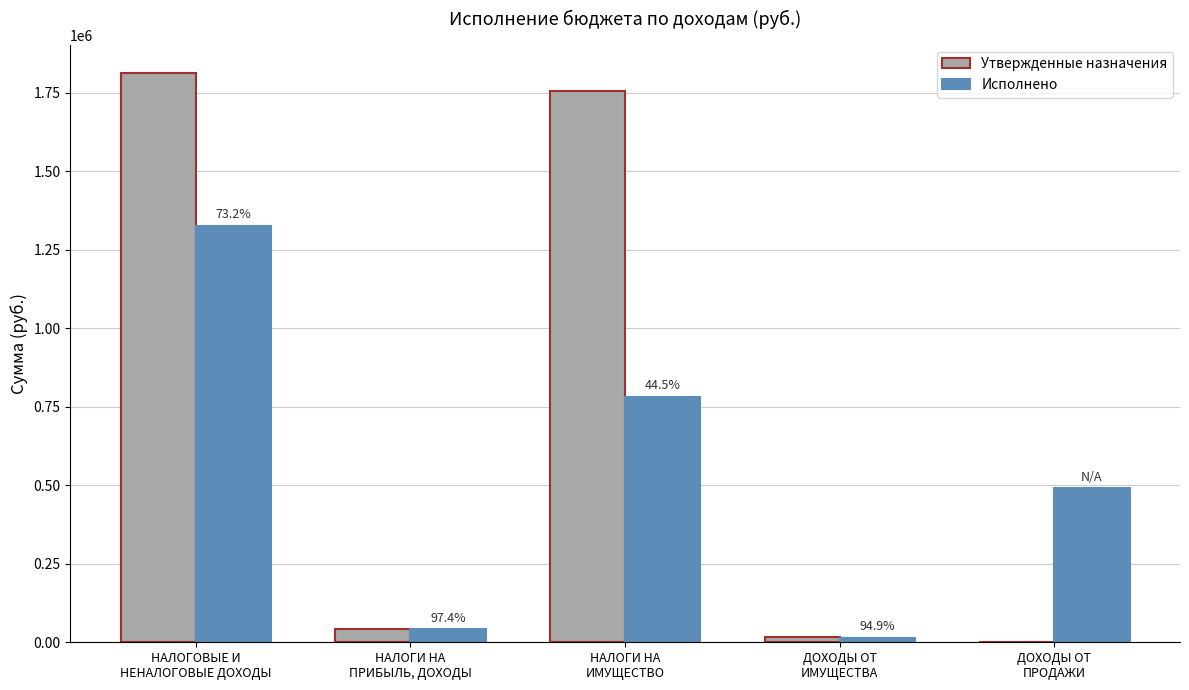

At which category is the sum across all series the highest?

НАЛОГОВЫЕ И
НЕНАЛОГОВЫЕ ДОХОДЫ